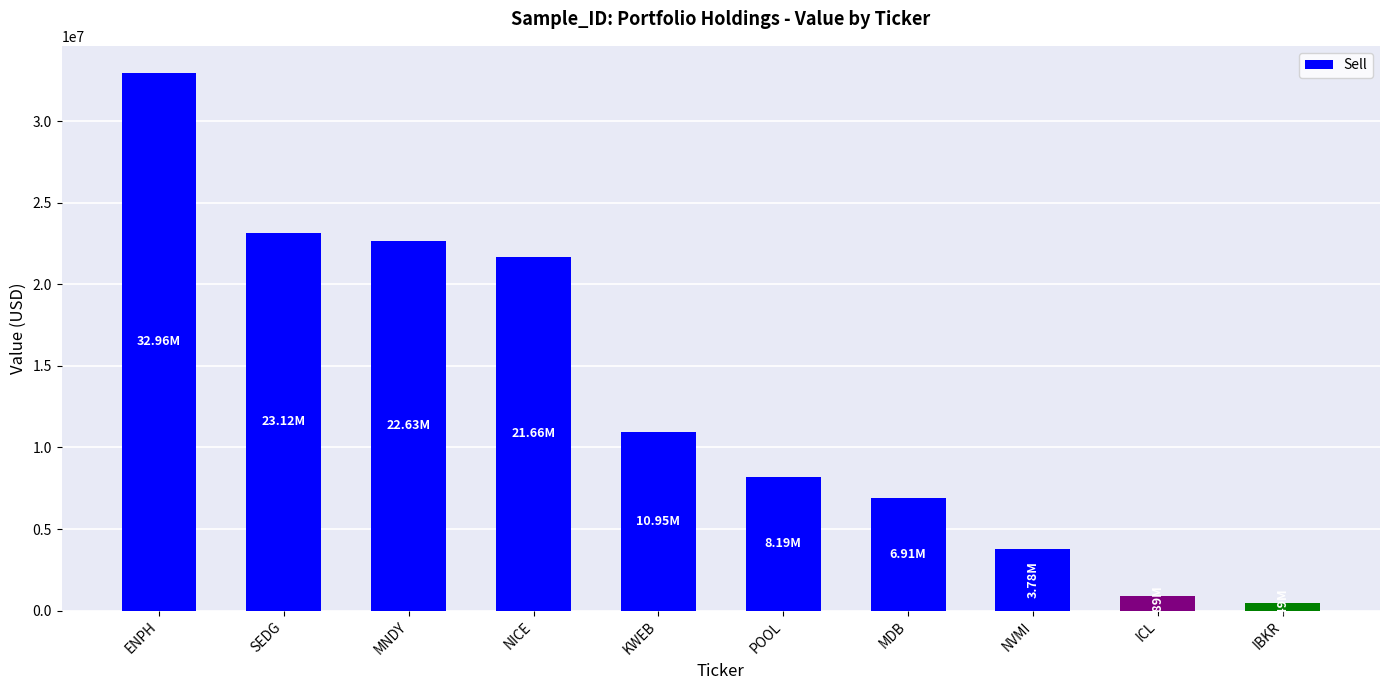

Approximately how many times larger is the value at SEDG compared to MNDY?

1.0